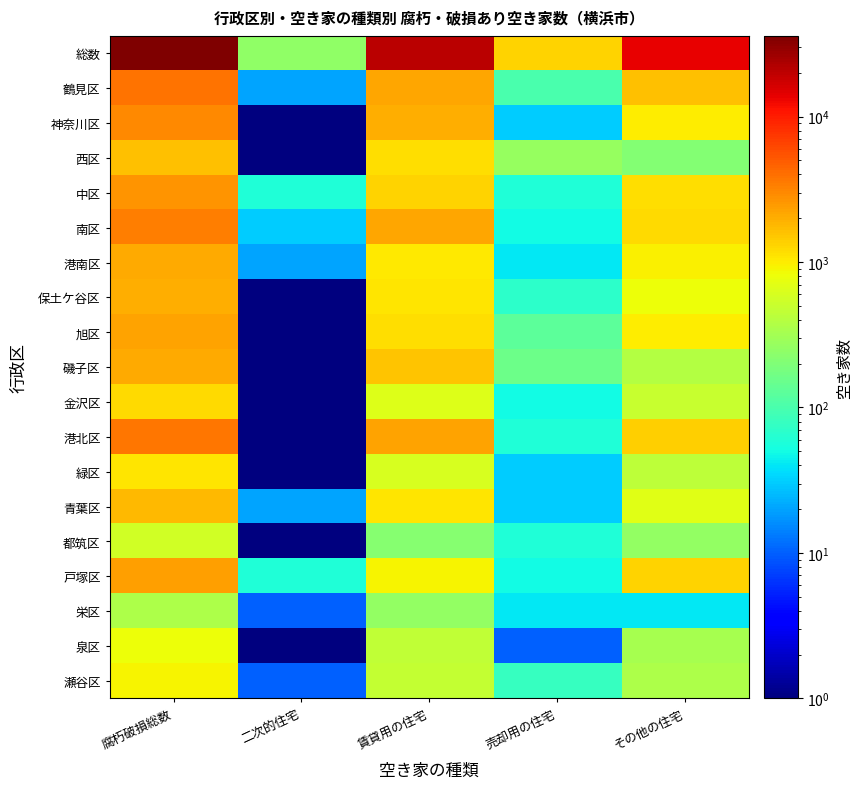

How many series are shown in this chart?

19